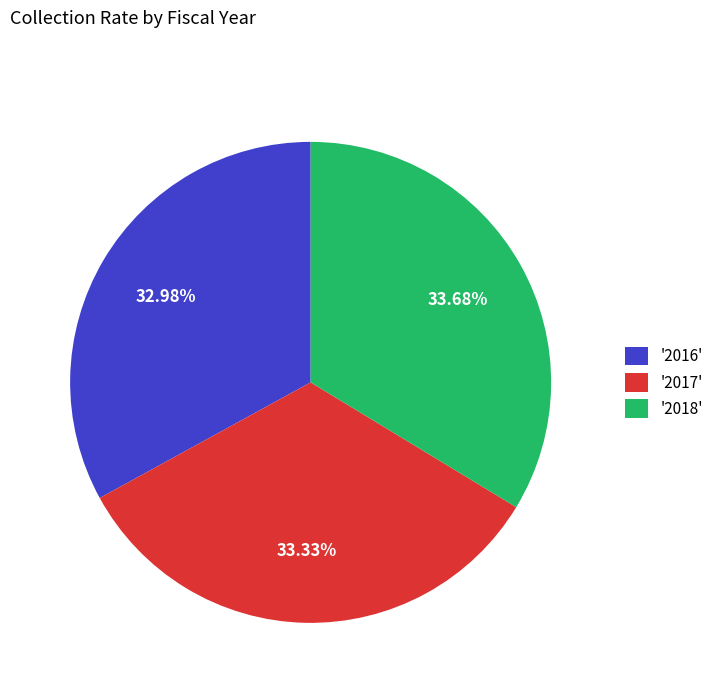

Approximately how many times larger is the value at '2016' compared to '2017'?

1.0